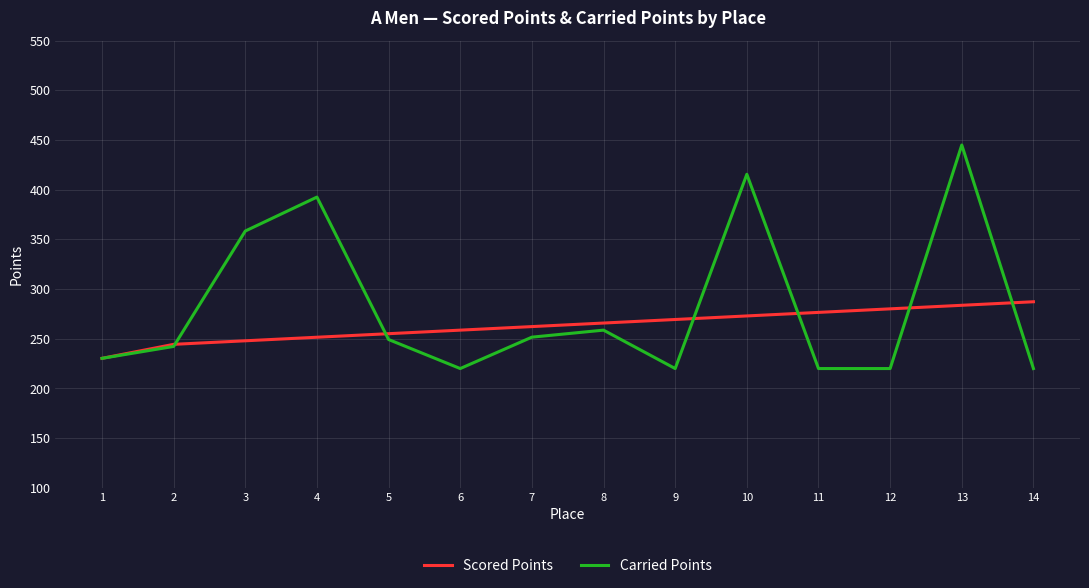

How many lines are shown in the chart?

2